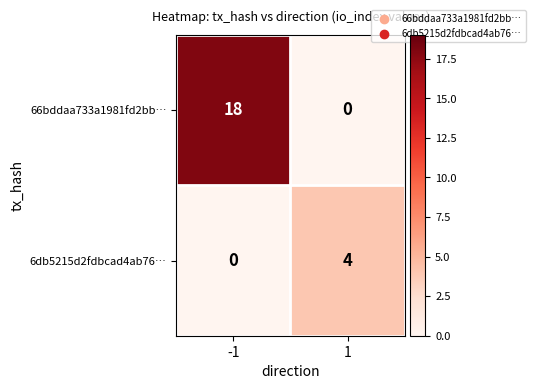

Between -1 and 1, which series saw the biggest shift?

66bddaa733a1981fd2bb…